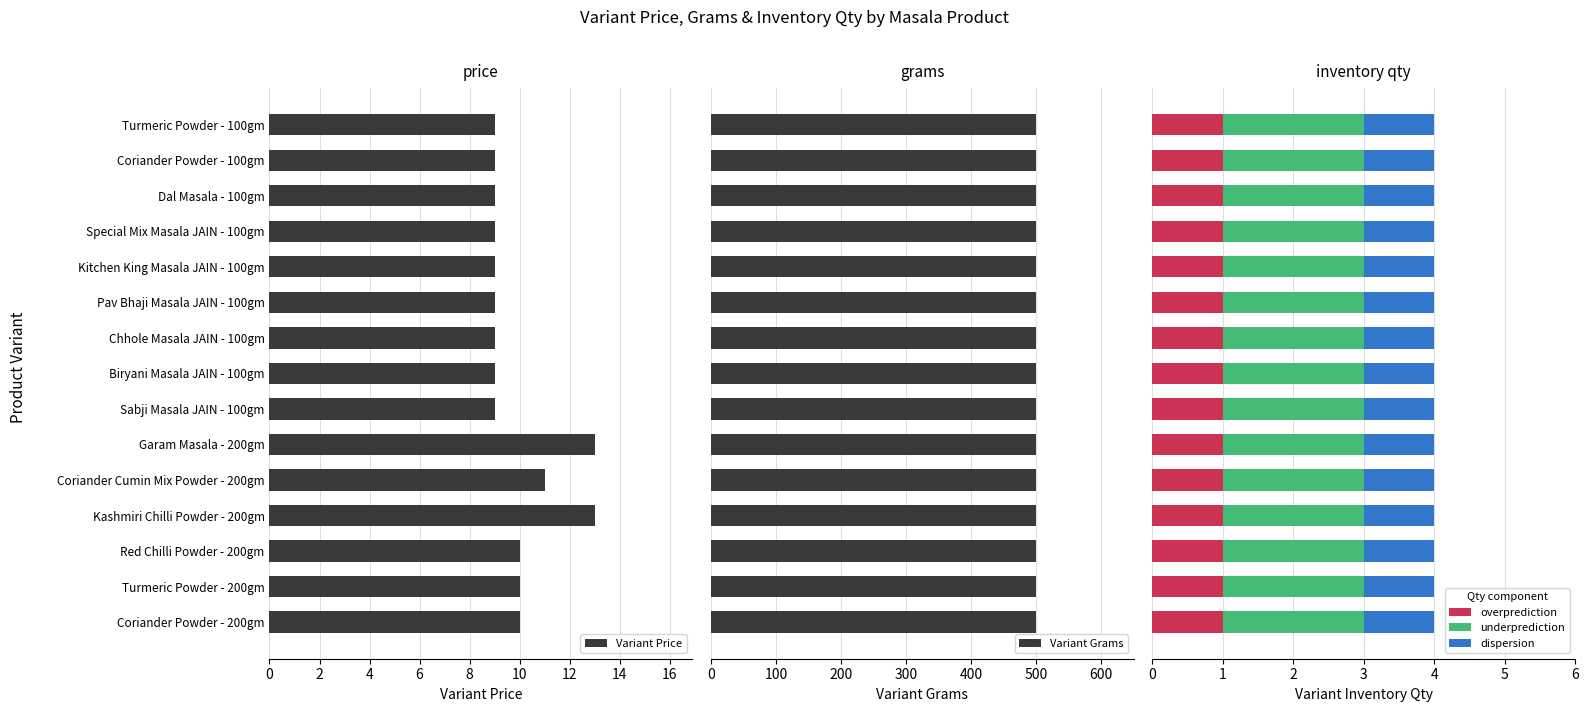

The value of Variant Price at Pav Bhaji Masala JAIN - 100gm is 4. True or false?

False